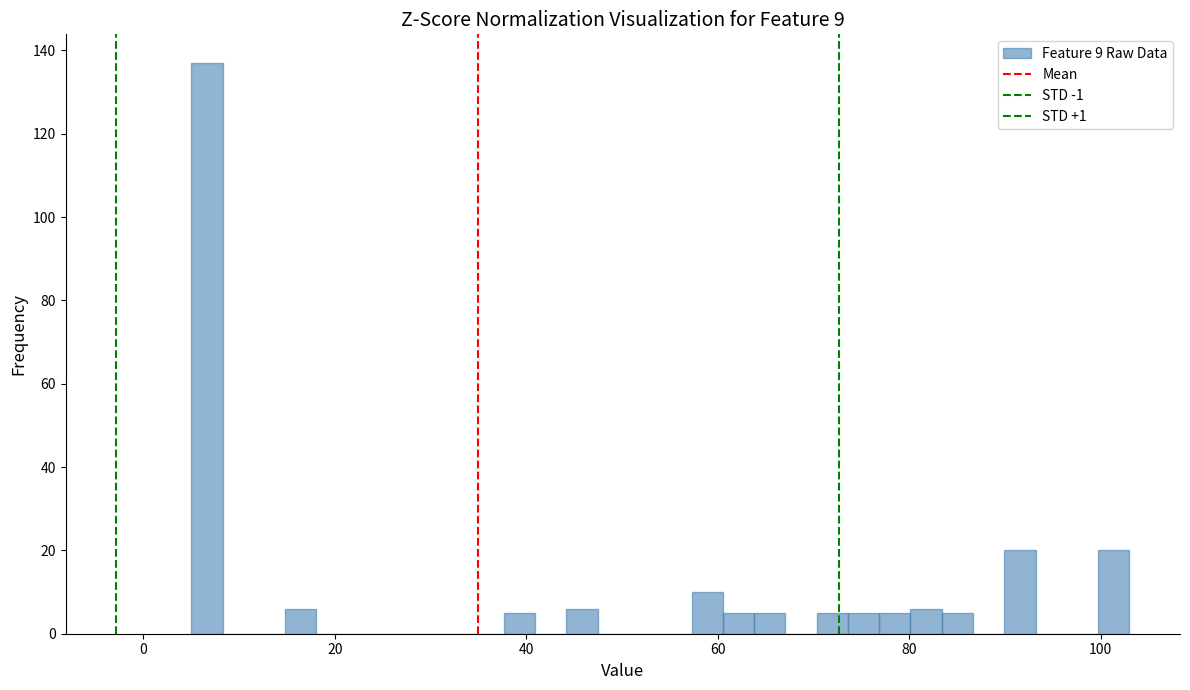

Read against the x-axis, roughly where is the centre of the tallest bar?

6